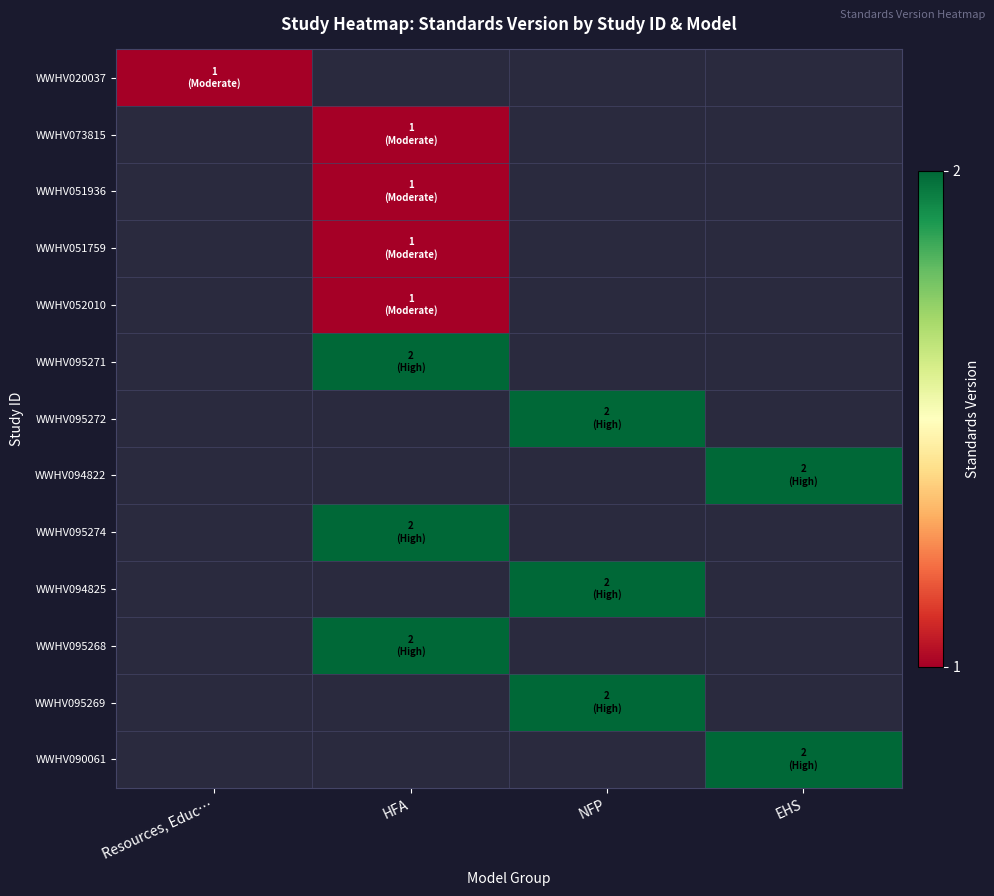

Is it true that WWHV073815 equals 1.5 at HFA?

False